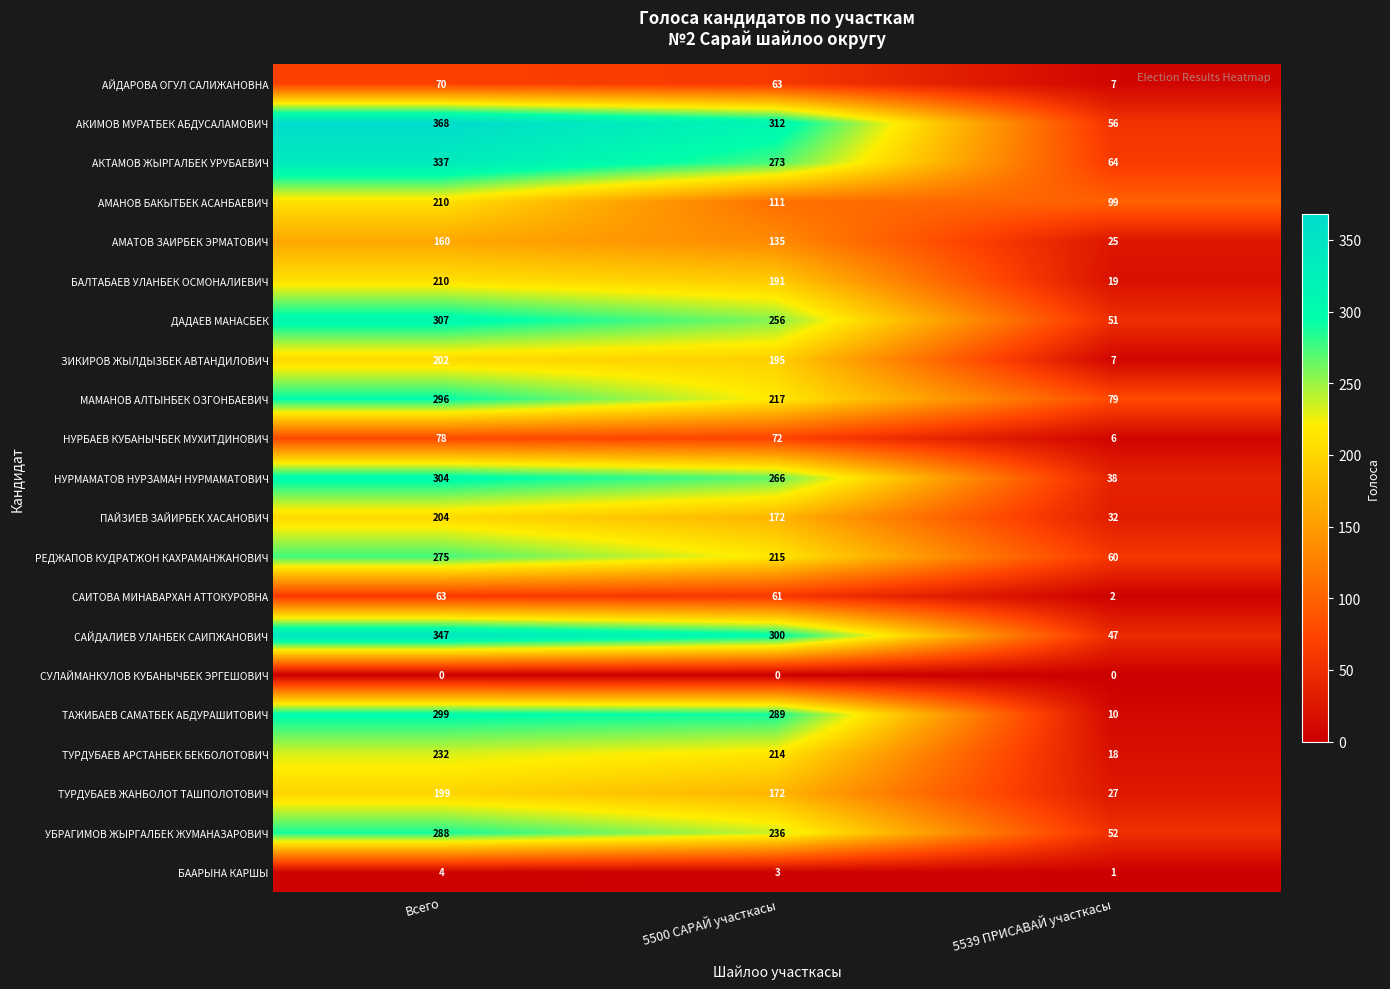

Is it true that АКТАМОВ ЖЫРГАЛБЕК УРУБАЕВИЧ equals 391 at 5500 САРАЙ участкасы?

False